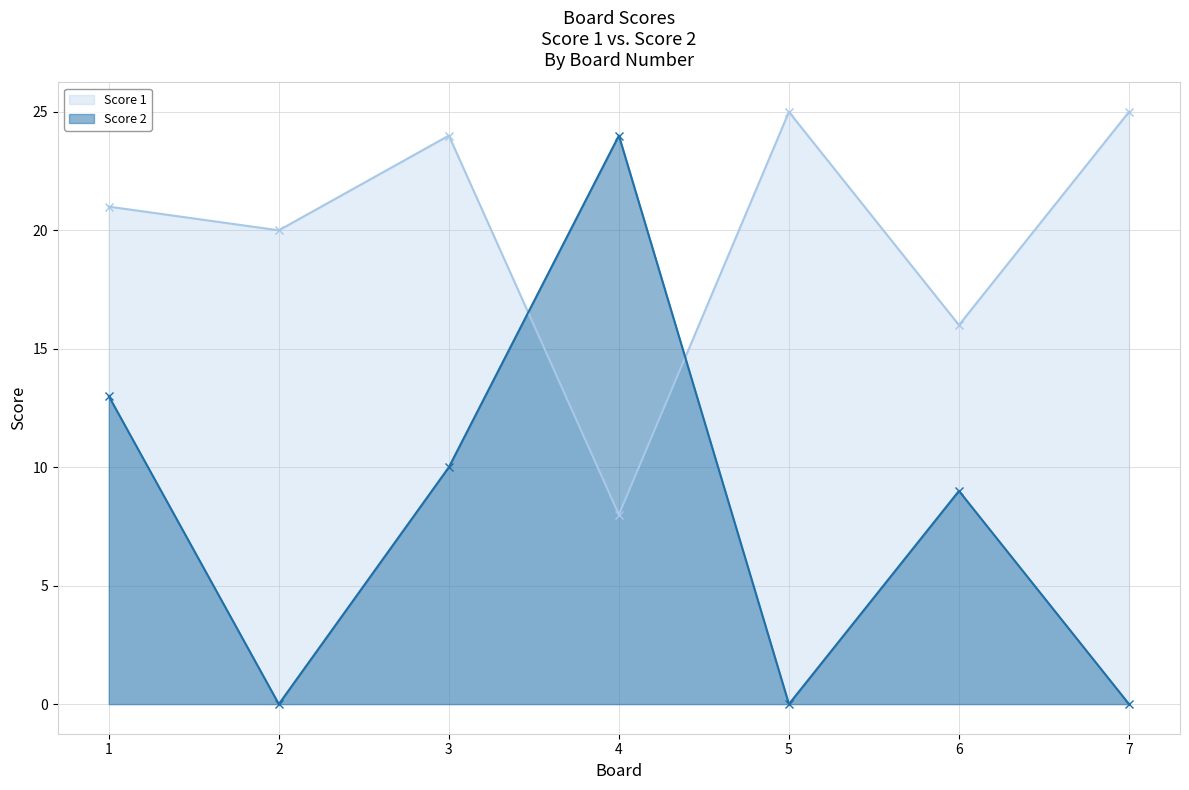

At which category is the sum across all series the highest?

1